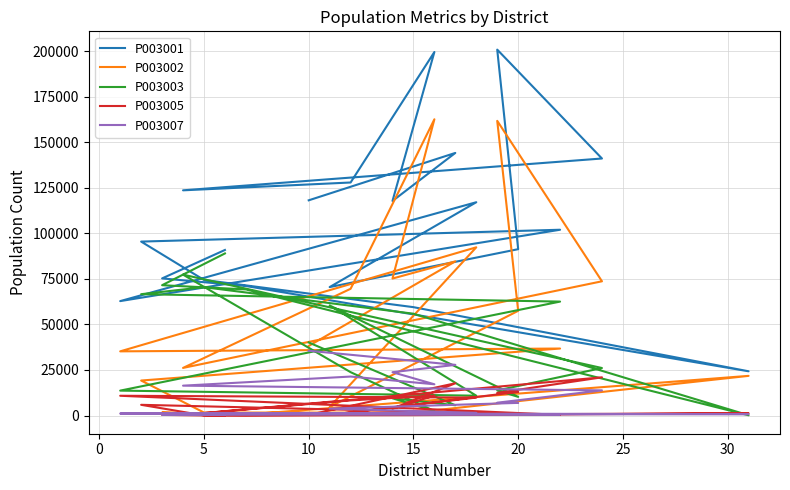

Where is P003003 nearest to the value 44533?

10